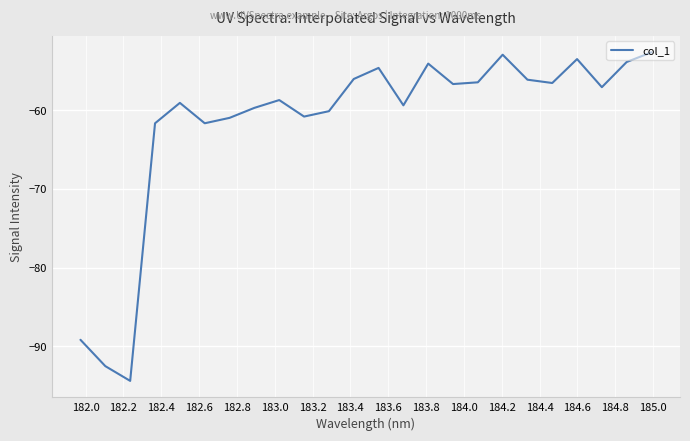

What is the minimum value shown in the chart?

-94.4